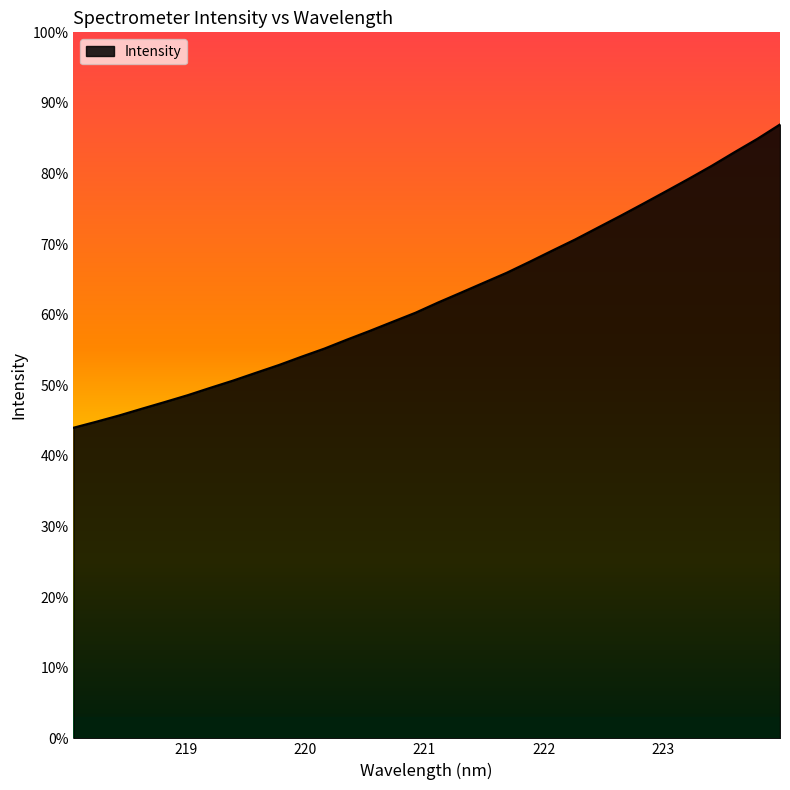

Does the chart display data point markers on the line(s)?

No